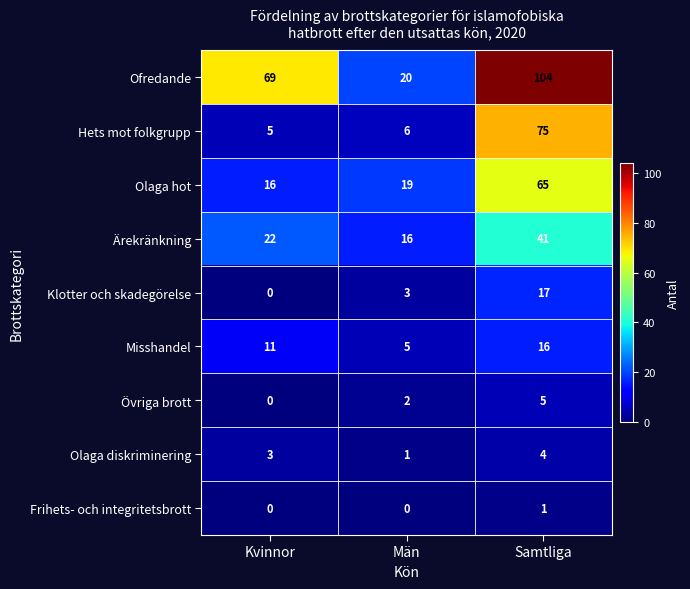

How many Övriga brott values are between 0 and 5?

3